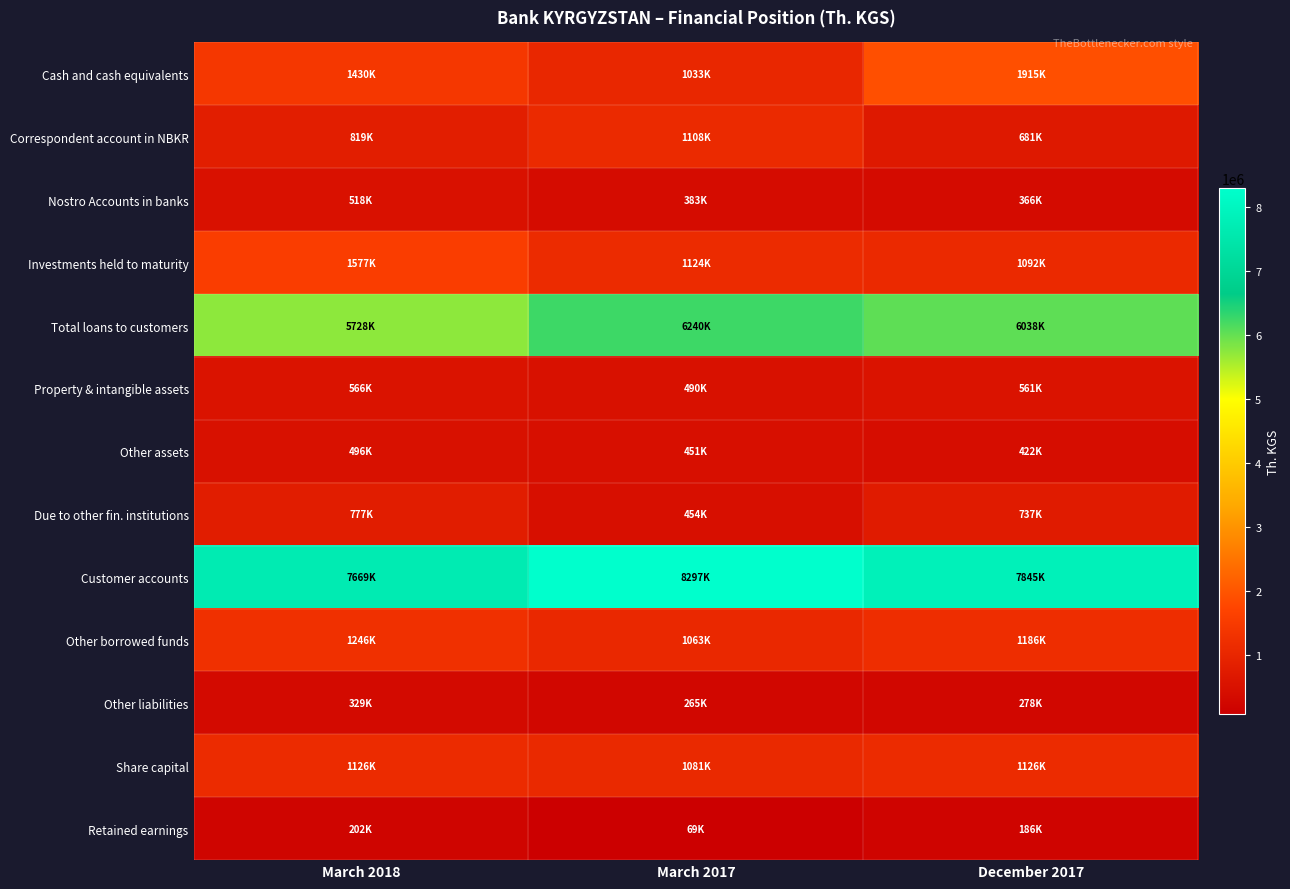

What is the total value across all series at March 2018?

22482367